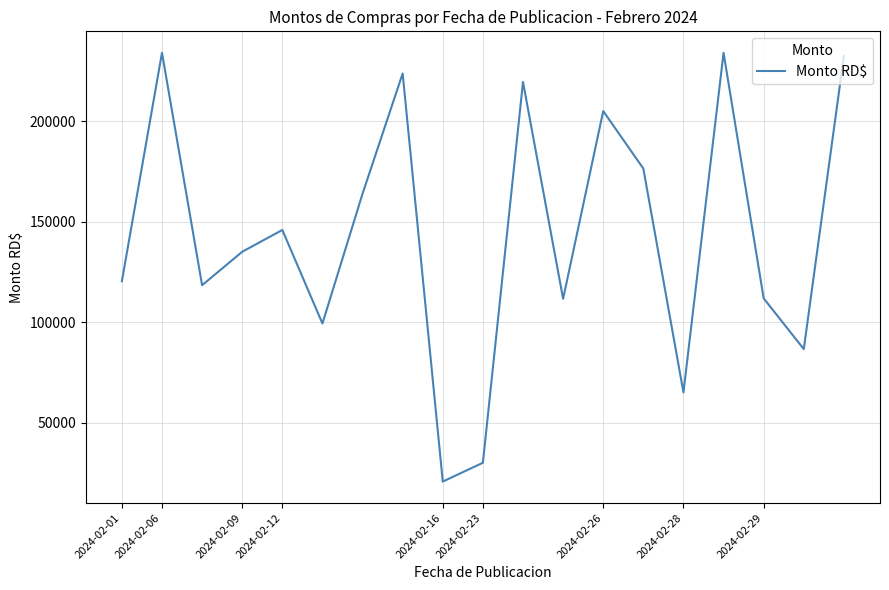

What is the smallest value displayed?

20650.0